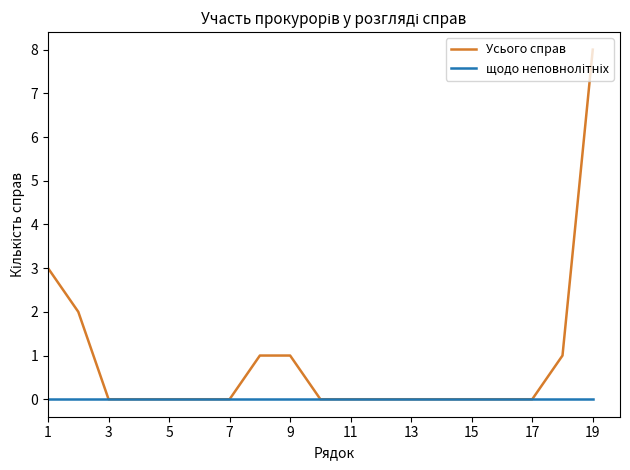

What is the greatest value displayed?

8